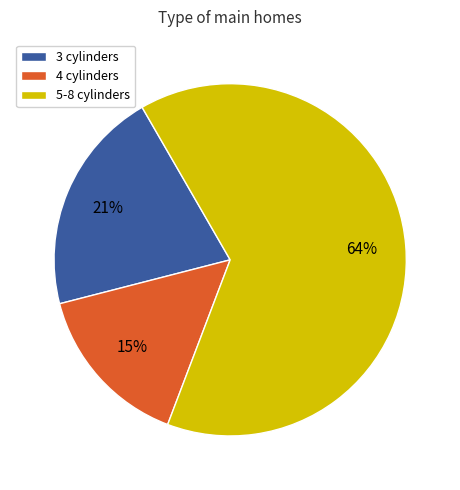

Combined, do 4 cylinders and 3 cylinders account for over 50%?

No